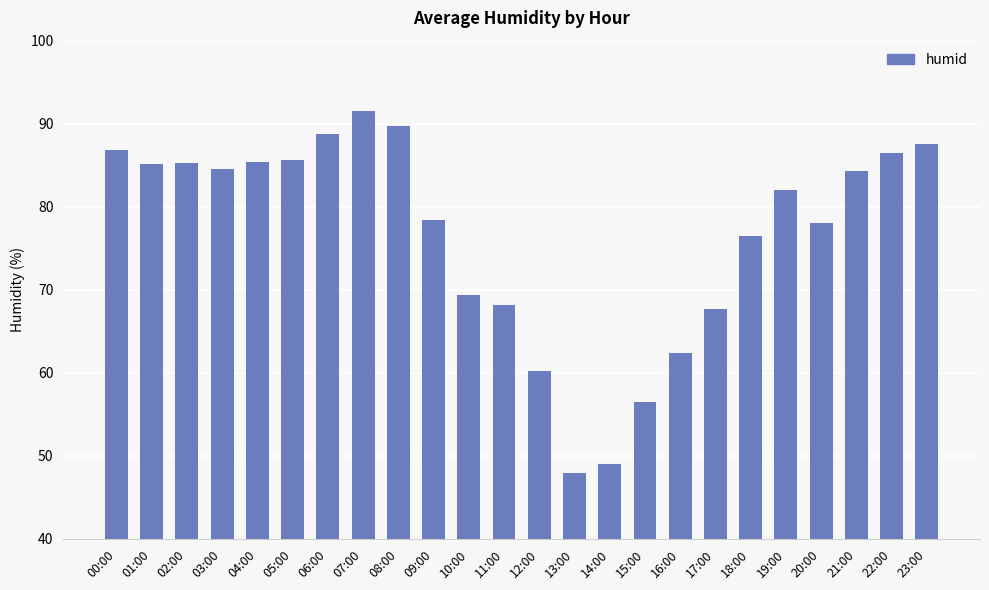

How many data points are less than 84?

12